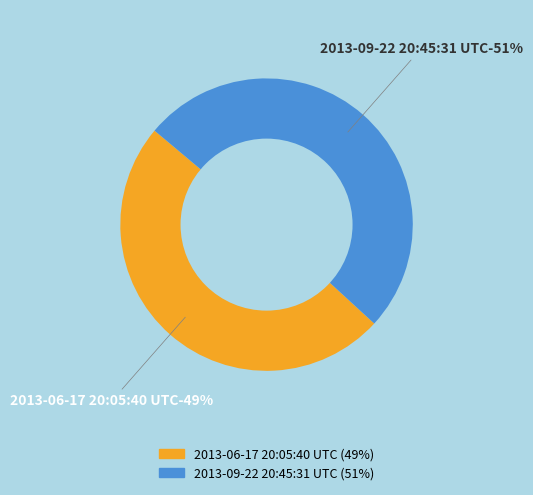

Combined, what portion of the pie is 2013-09-22 20:45:31 UTC and 2013-06-17 20:05:40 UTC?

100.0%